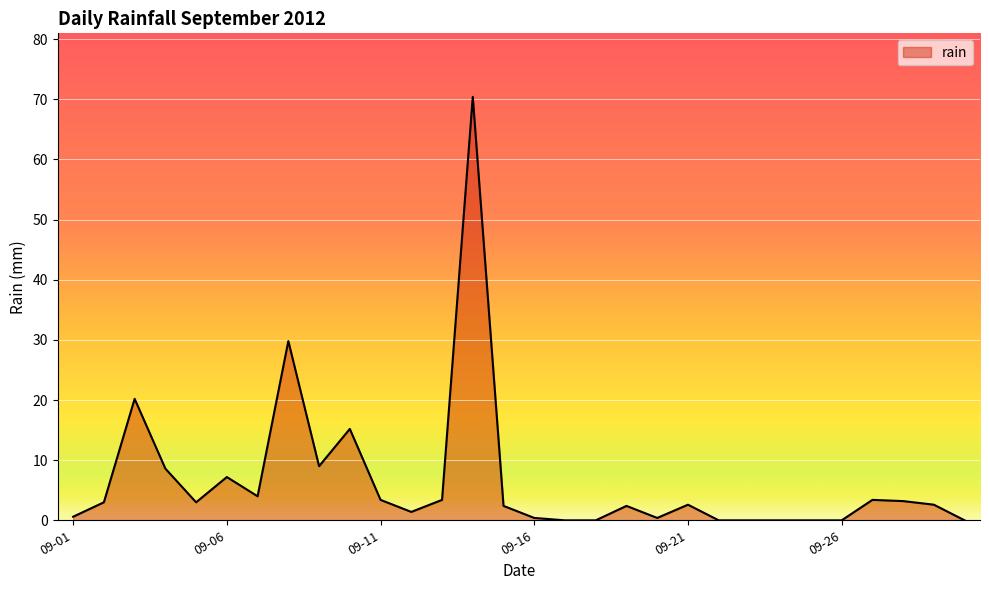

What is the average value?

6.6